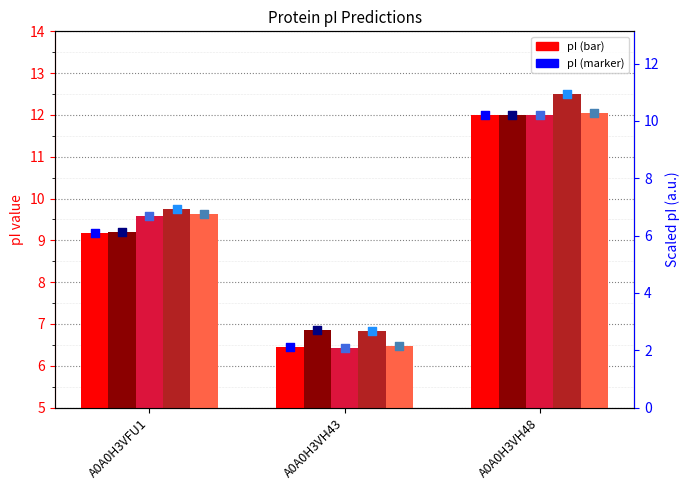

At how many categories does at least one series exceed 7?

2